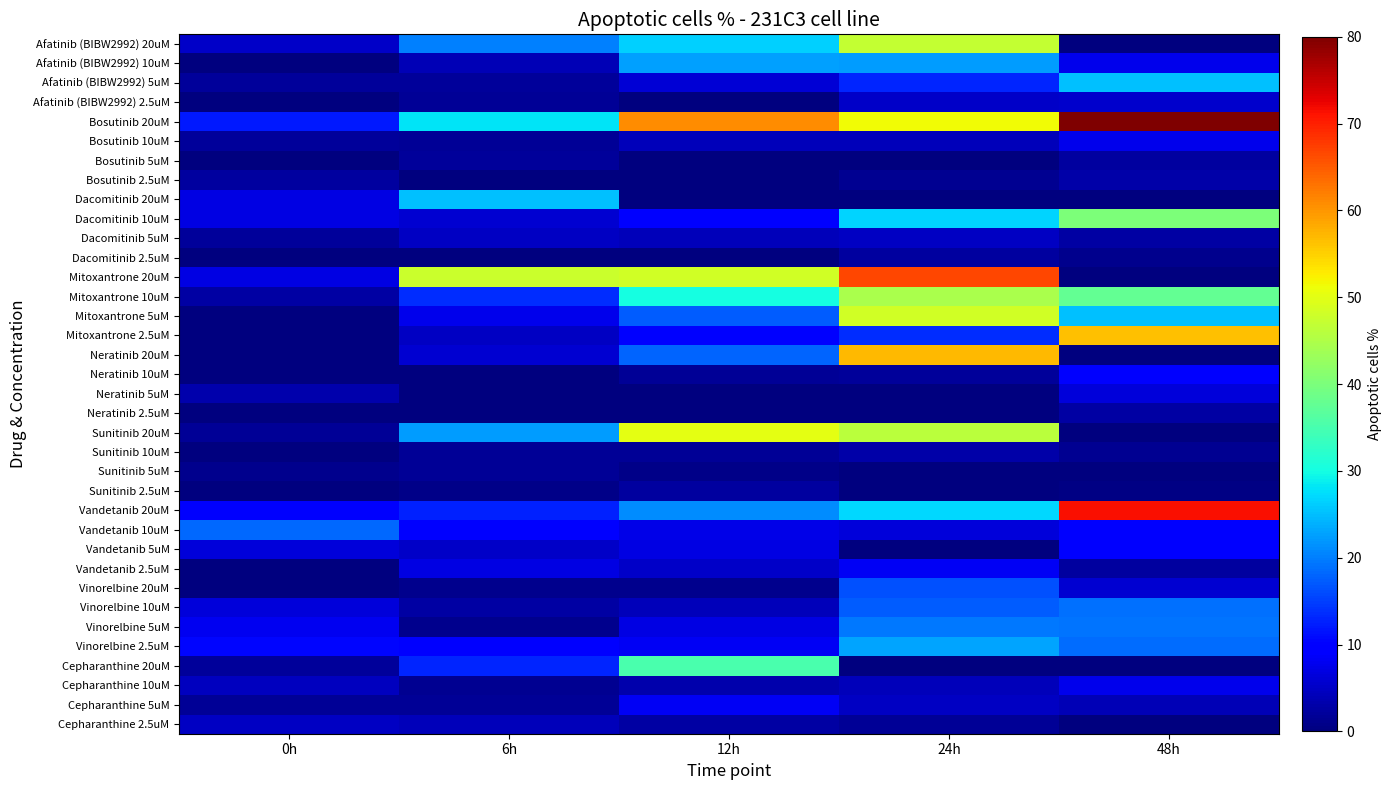

How many distinct data groups are displayed?

36